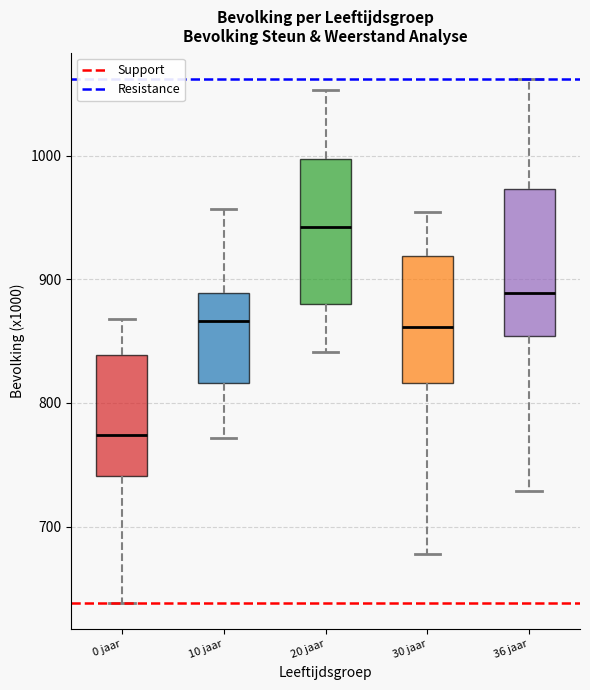

Where does the lower whisker of the box for 30 jaar end on the y-axis? The values are not printed on the chart, so give them approximately, as read against the axis.

680